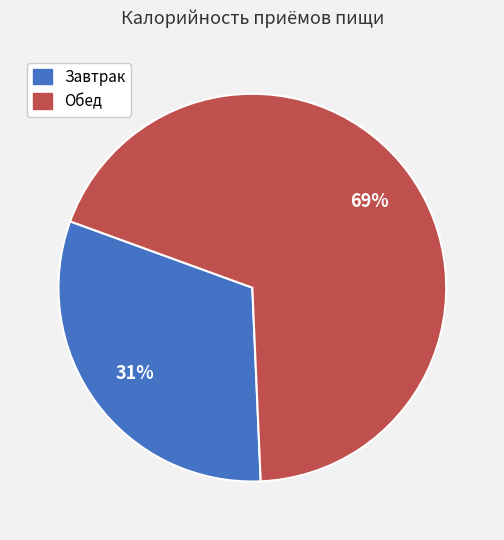

Rank the categories by value from lowest to highest.

Завтрак, Обед